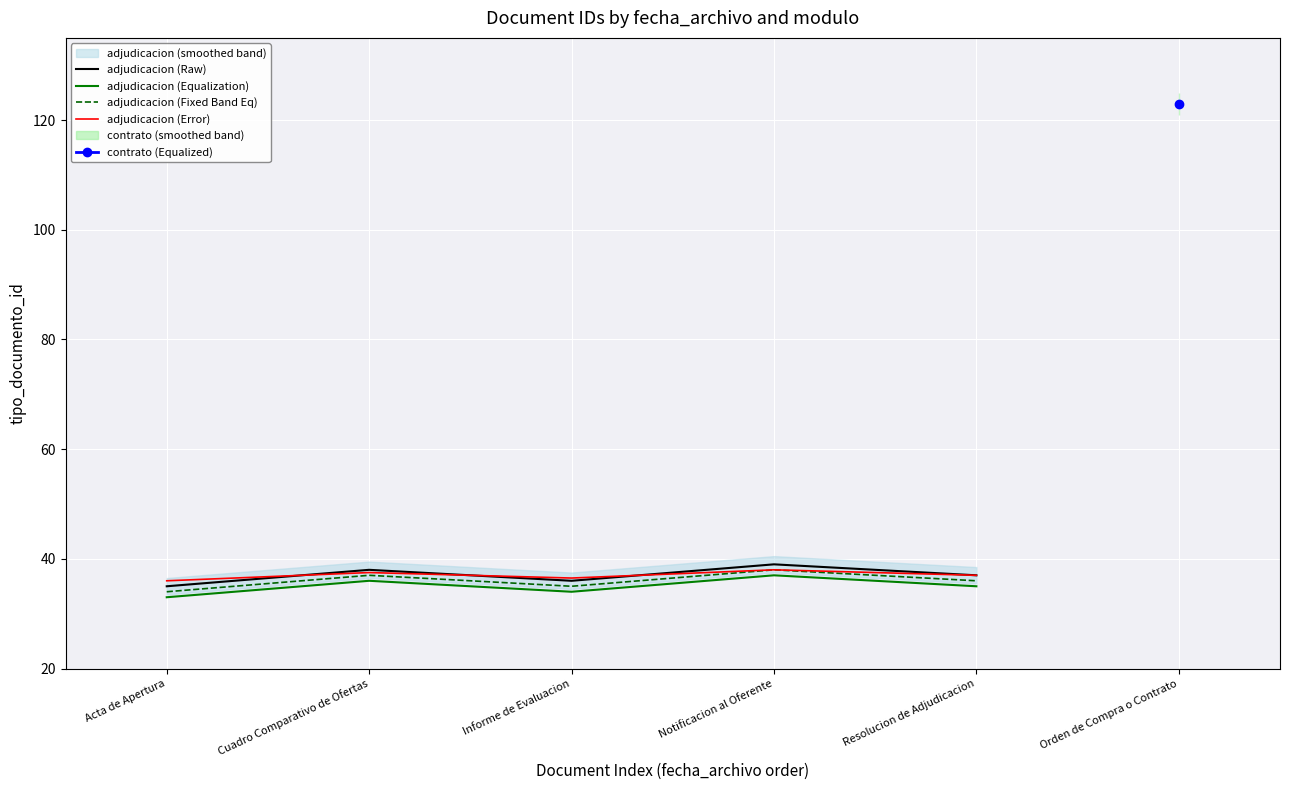

Count the adjudicacion (Fixed Band Eq) values in the range 35 to 37.

3